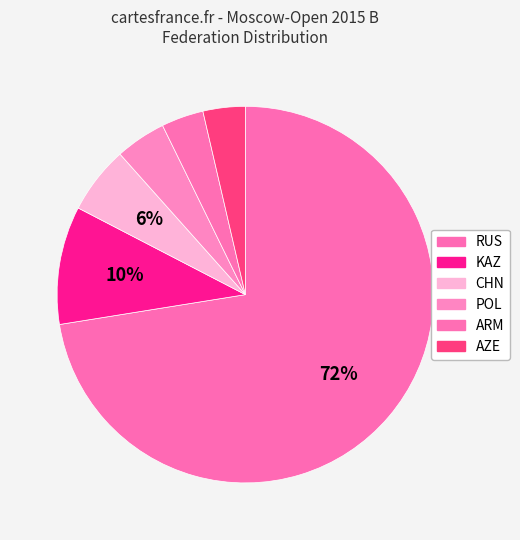

How many slices are in this pie chart?

6